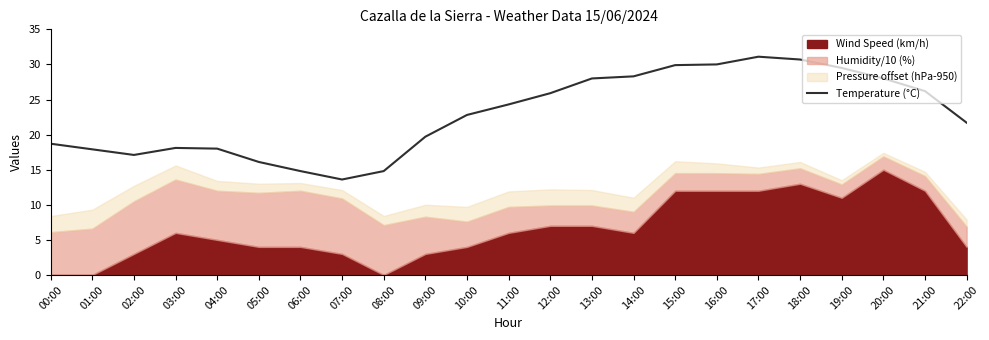

Between 11:00 and 08:00, which is larger?

11:00